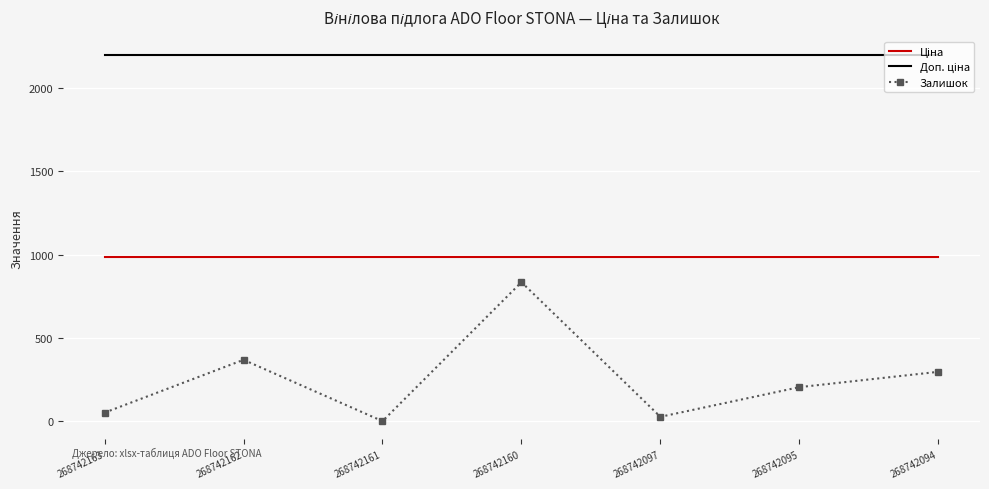

At which category is the sum across all series the highest?

268742160